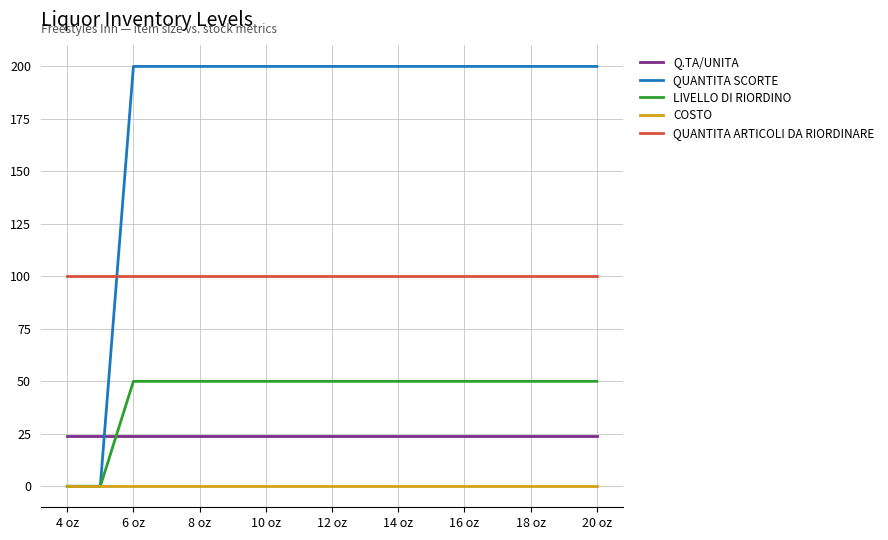

Reading right to left, extract all data points from this chart.

Q.TA/UNITA: 24	24	24	24	24	24	24	24	24	24	24	24	24	24	24	24	24
QUANTITA SCORTE: 200	200	200	200	200	200	200	200	200	200	200	200	200	200	200	0	0
LIVELLO DI RIORDINO: 50	50	50	50	50	50	50	50	50	50	50	50	50	50	50	0	0
COSTO: 0	0	0	0	0	0	0	0	0	0	0	0	0	0	0	0	0
QUANTITA ARTICOLI DA RIORDINARE: 100	100	100	100	100	100	100	100	100	100	100	100	100	100	100	100	100